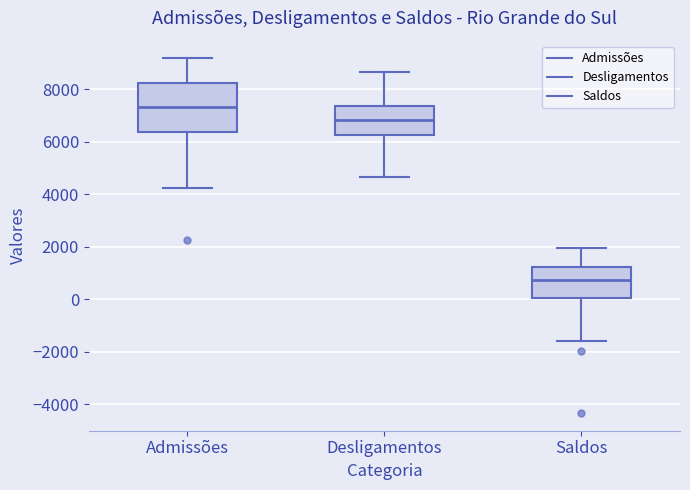

Reading left to right, read every box against the y-axis: the position of its median line, the range the box covers, and the ends of its whiskers. The values are not printed on the chart, so give them approximately, as read against the axis.

Admissões: median 7400, box 6400 to 8200, whiskers 4200 to 9200
Desligamentos: median 6800, box 6200 to 7400, whiskers 4600 to 8600
Saldos: median 800, box 0 to 1200, whiskers -1600 to 2000